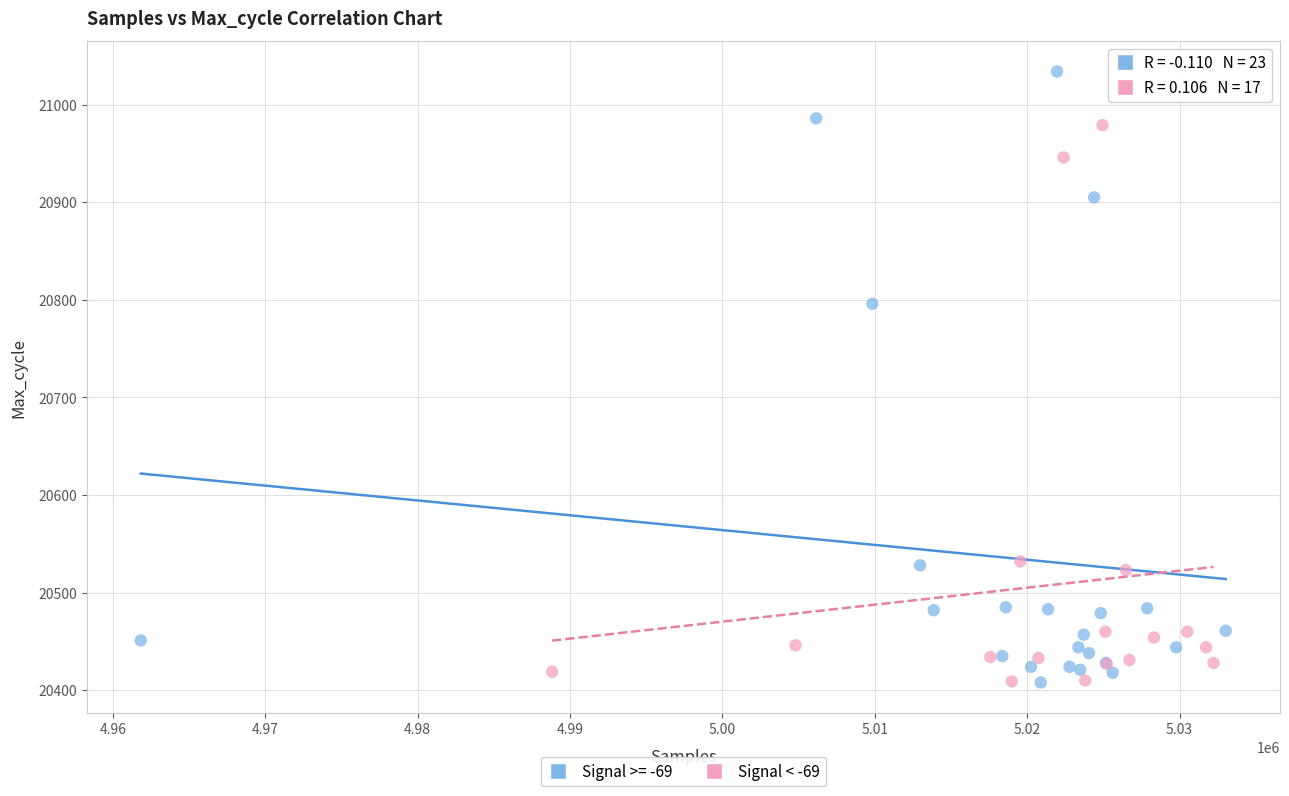

Which series has the widest spread of Y values?

Signal >= -69